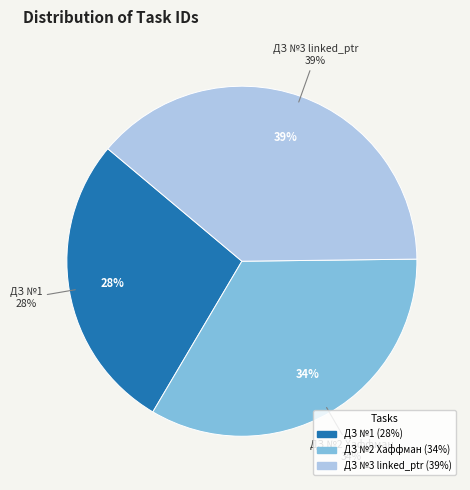

To the nearest percent, what is the average slice percentage?

33%